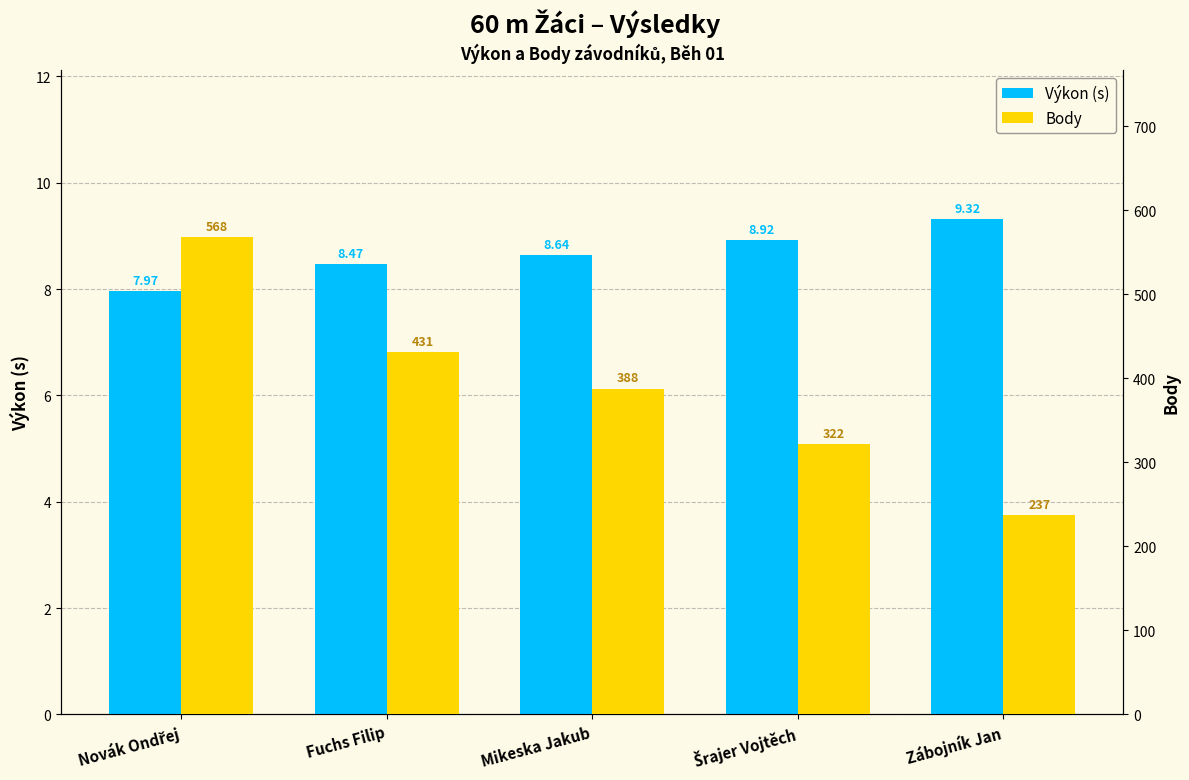

The Výkon (s) series shows 2.4 at Fuchs Filip. True or false?

False